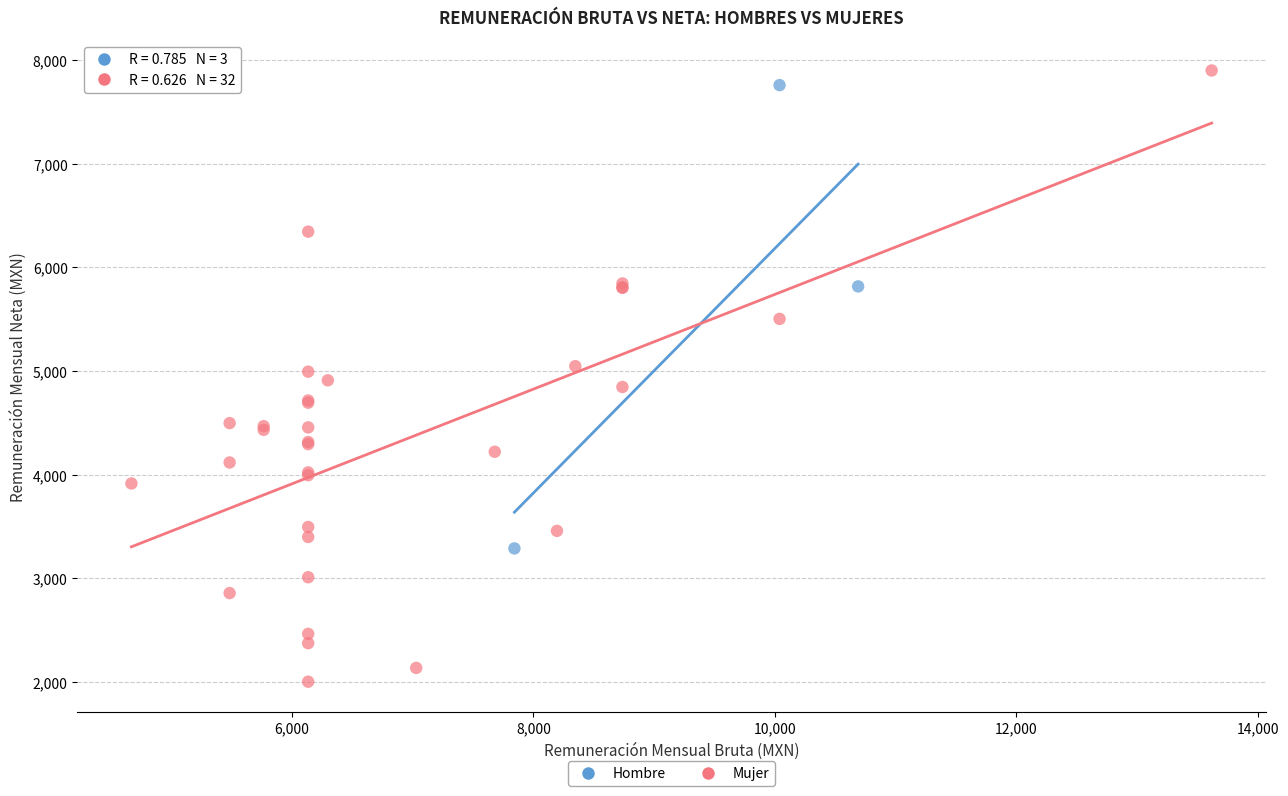

Which series has the largest Y range (max minus min)?

Mujer